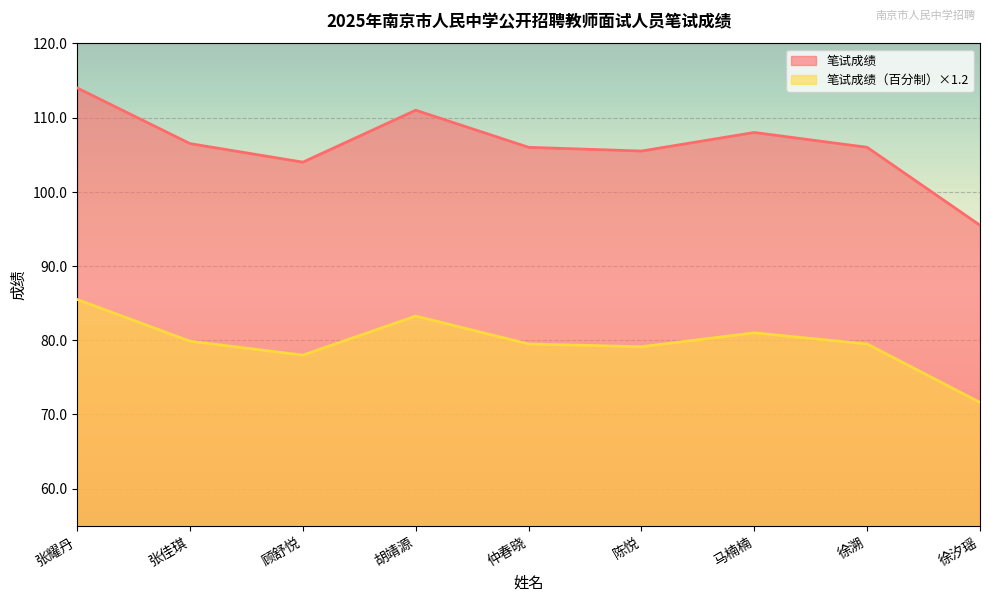

What value does the 笔试成绩 series have at 马楠楠?

108.0